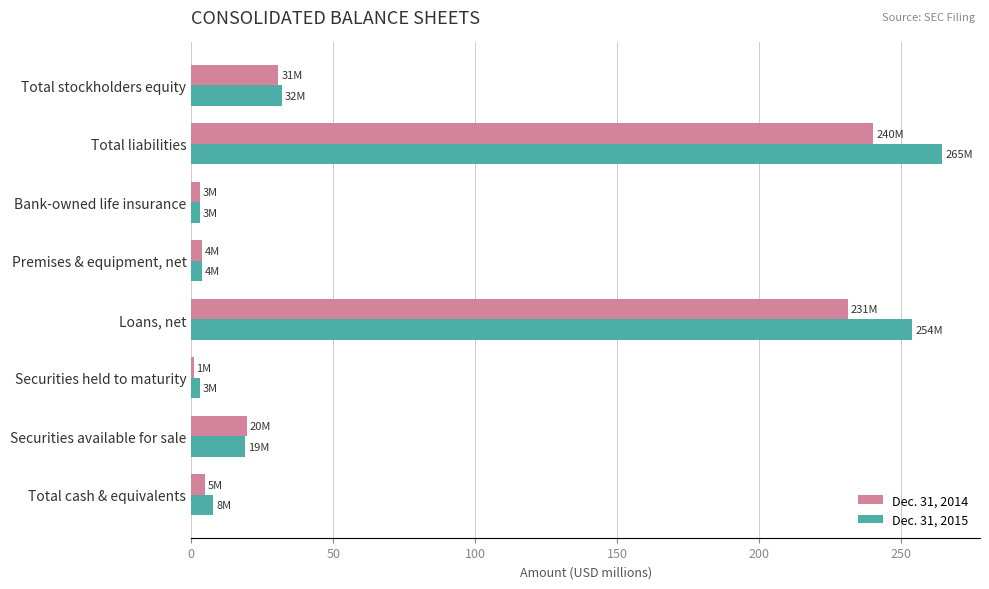

Is the value of Dec. 31, 2015 at Loans, net greater than the value of Dec. 31, 2014 at Securities held to maturity?

Yes